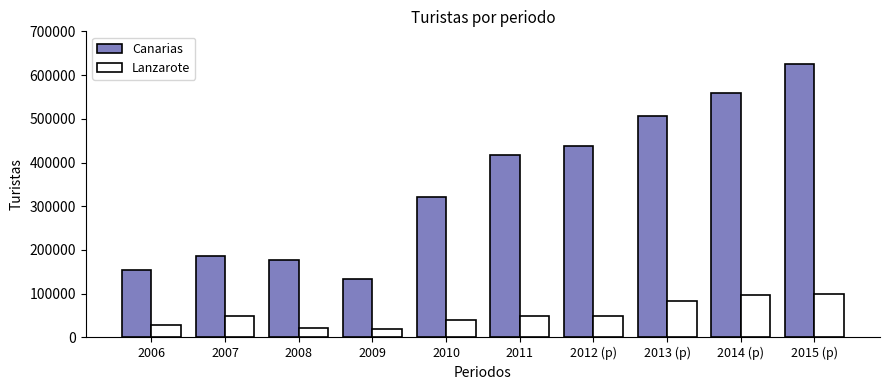

The value of Canarias at 2010 is 520883. True or false?

False